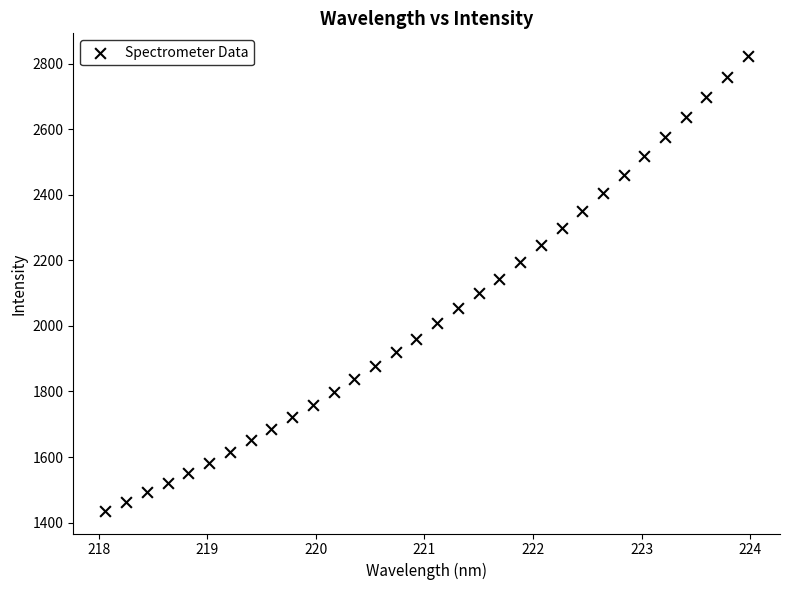

What is the range of X values (max minus min)?

5.9